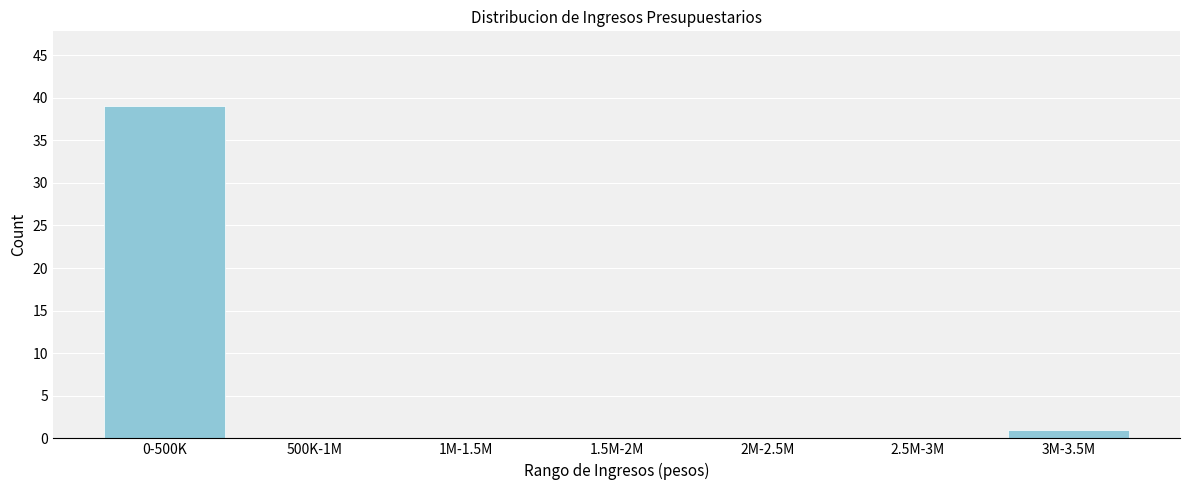

Reading left to right, list all the values displayed in this chart.

0-500K=39	500K-1M=0	1M-1.5M=0	1.5M-2M=0	2M-2.5M=0	2.5M-3M=0	3M-3.5M=1